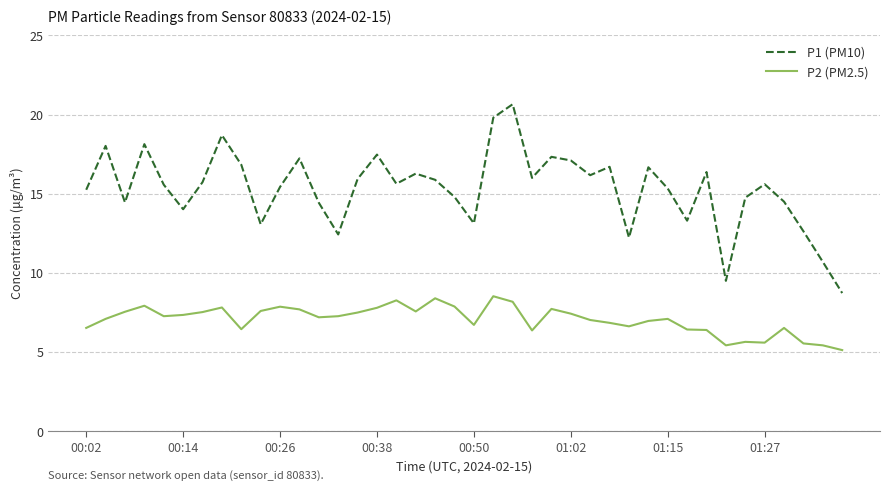

Rank the series by their maximum value, from highest to lowest.

P1 (PM10), P2 (PM2.5)